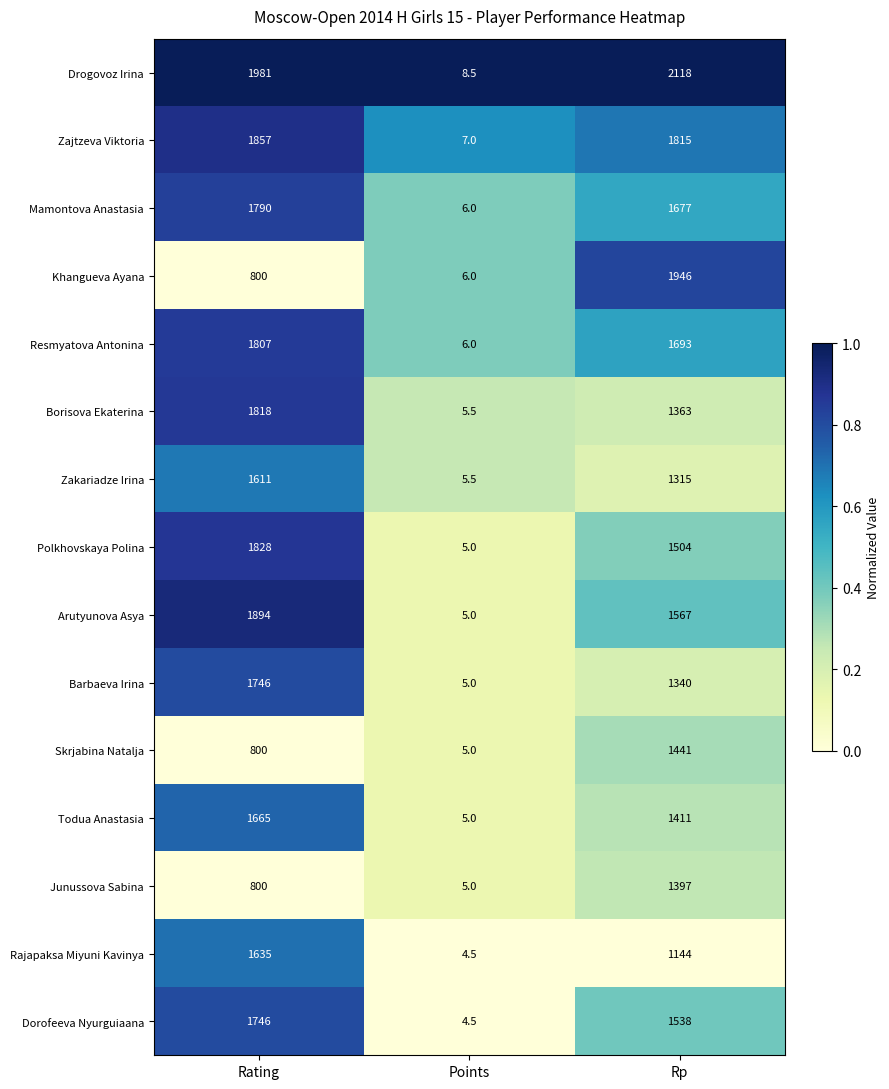

Which label corresponds to the largest value in the chart?

Rp